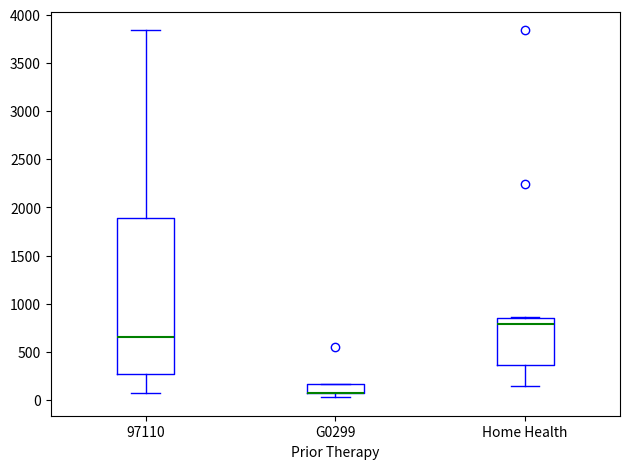

Comparing the boxes themselves (not the whiskers), which one is the tallest?

97110